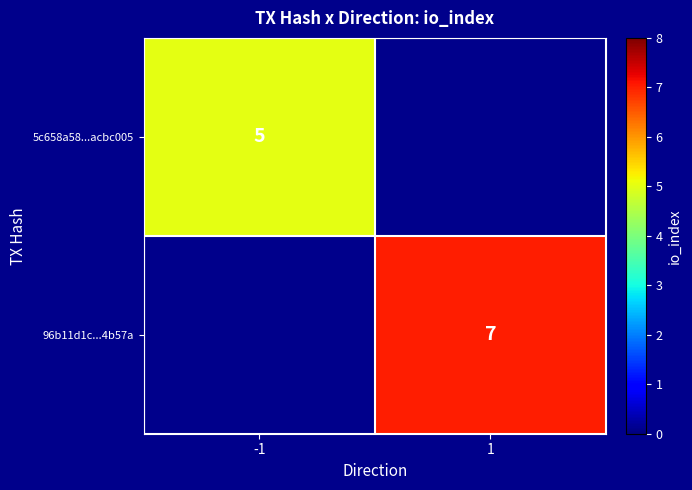

What is the minimum value shown in the chart?

5.0